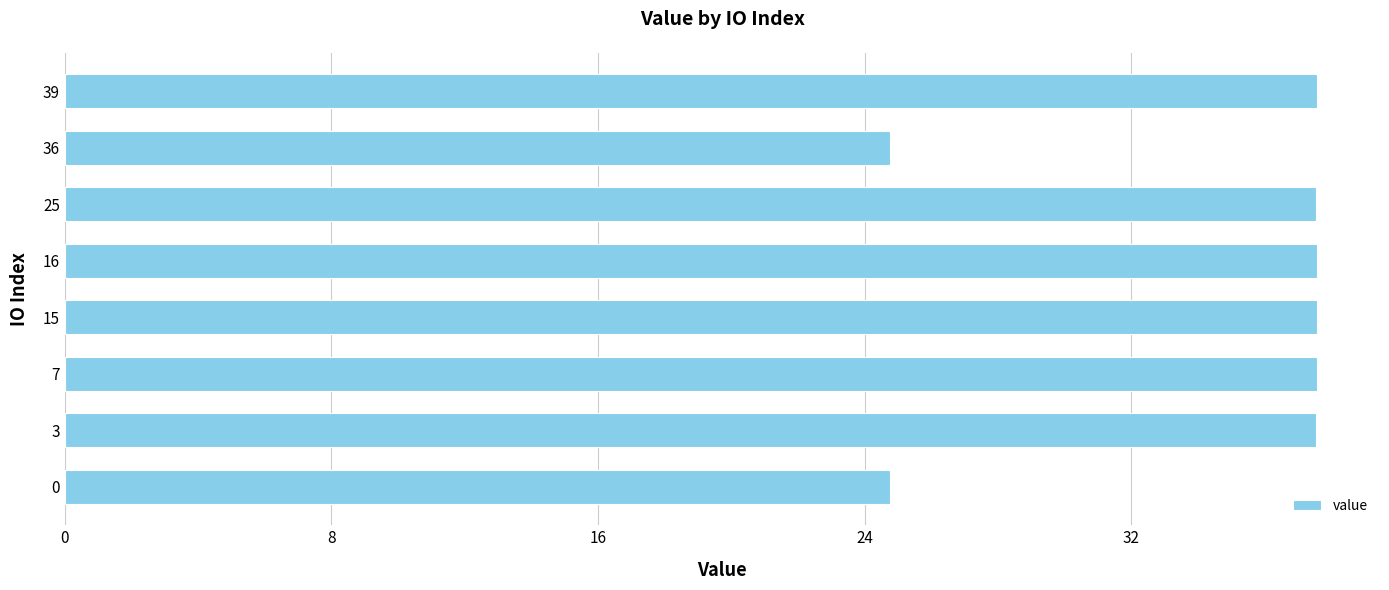

The value at 25 is 24.4. True or false?

False